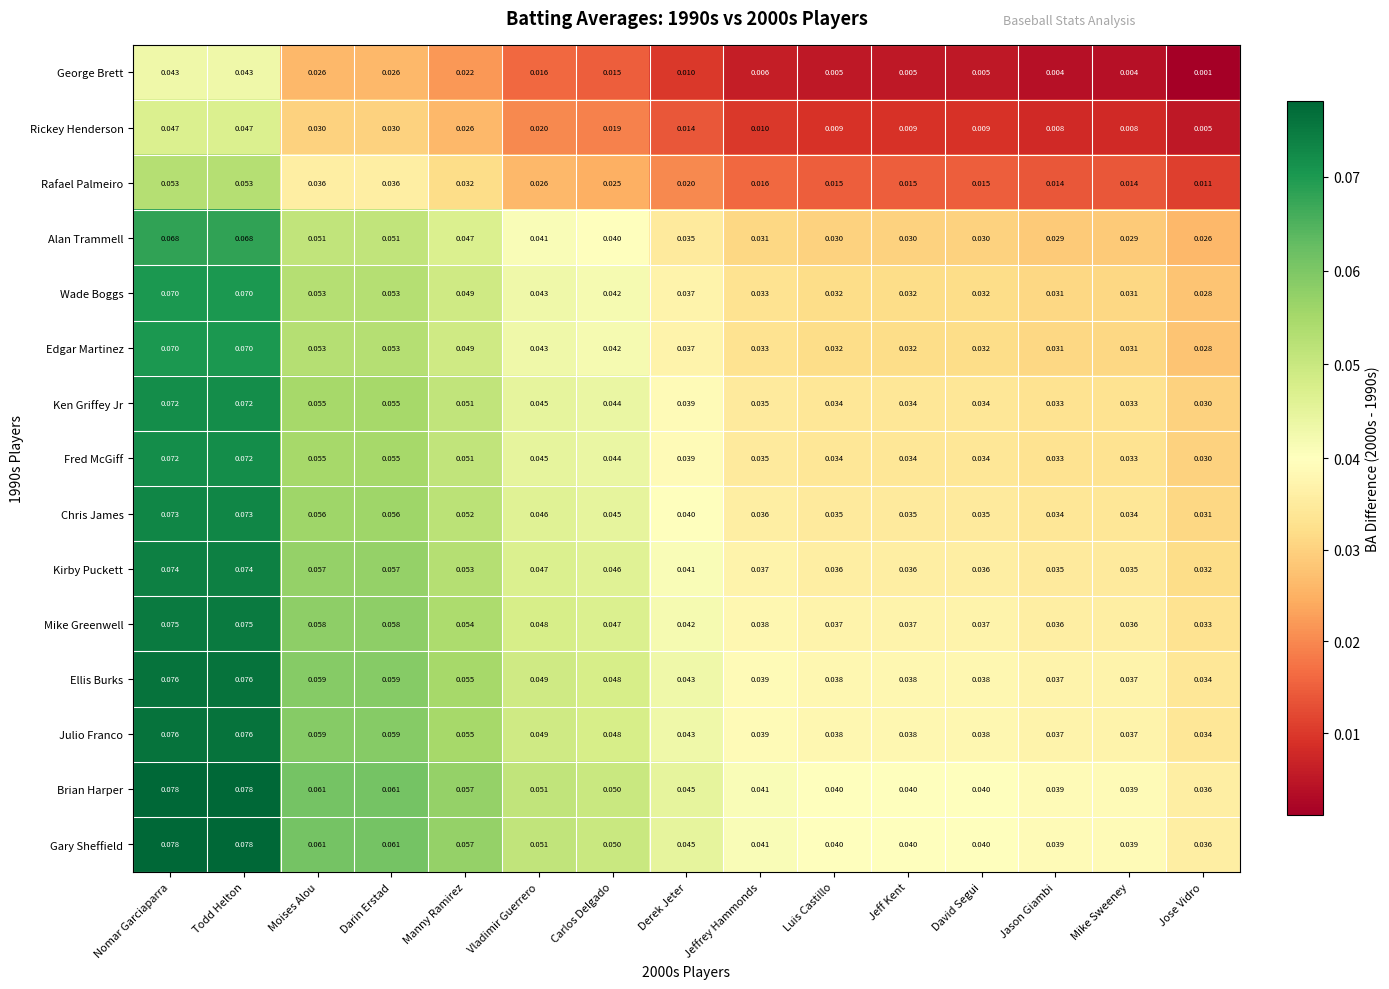

At which label is Ellis Burks closest to 0?

Jose Vidro